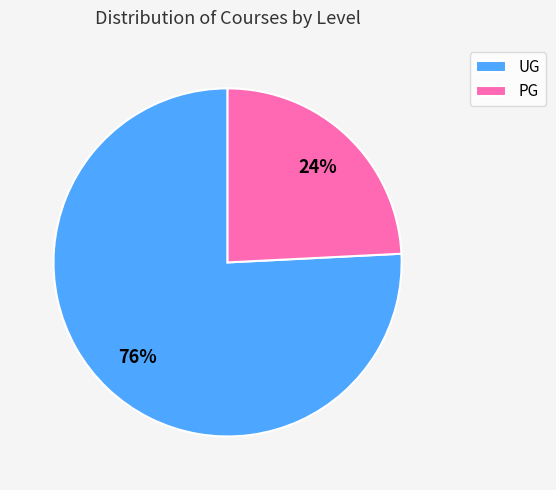

True or false: PG accounts for 16% of the total.

False